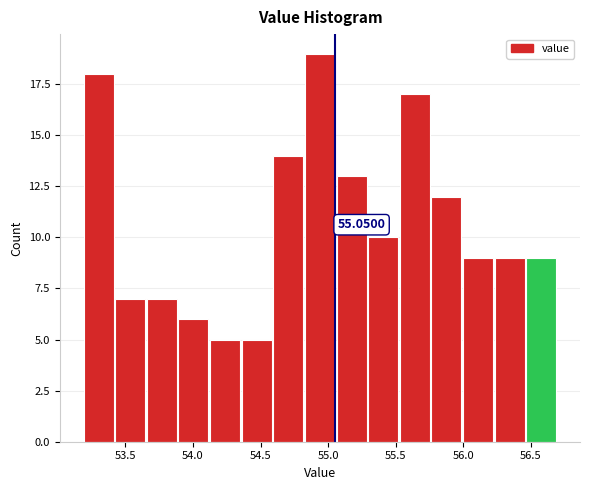

Over which range of the x-axis is the bar tallest?

54.85 to 55.05